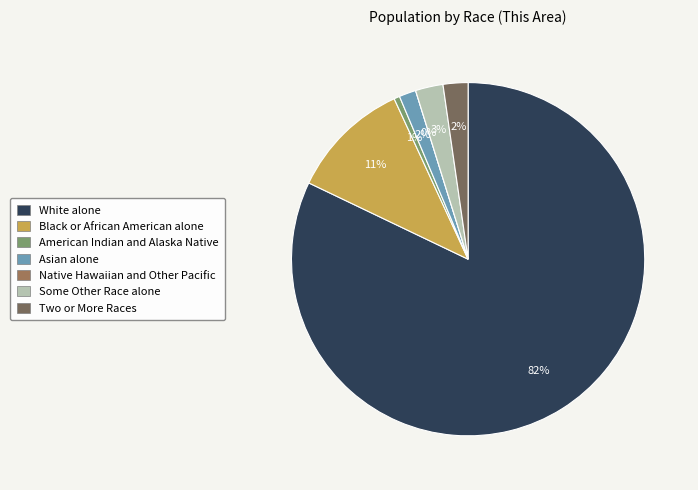

Which category accounts for the majority?

White alone